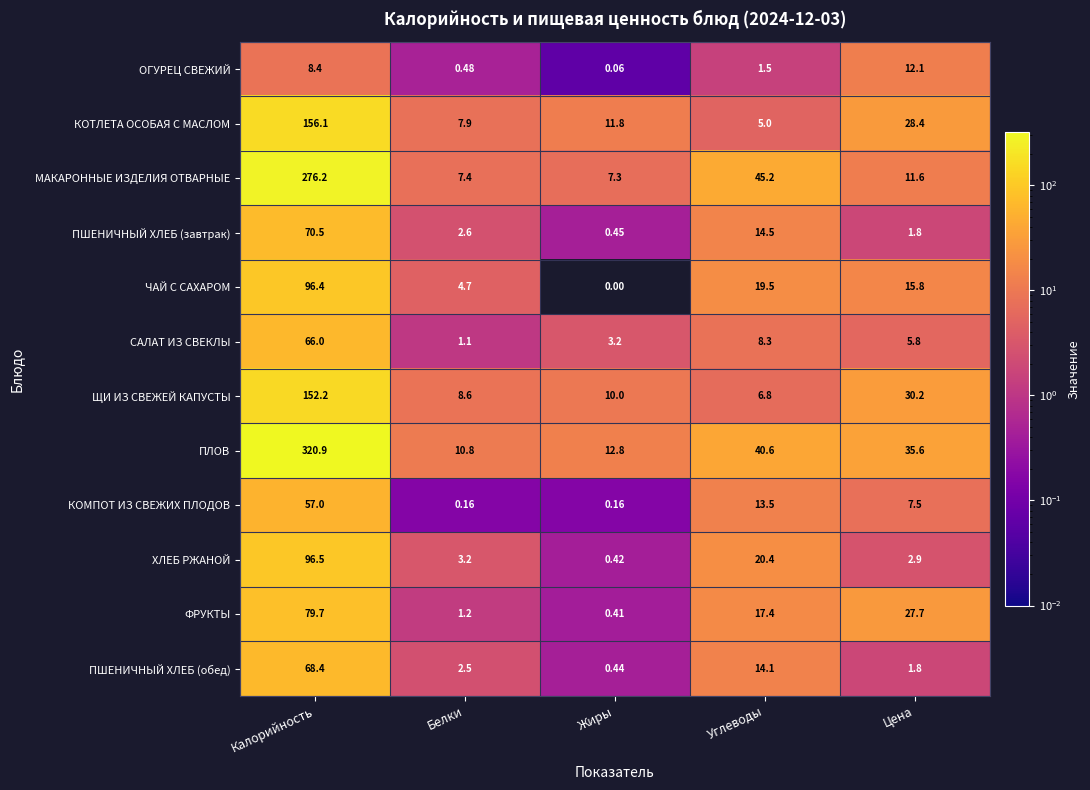

At how many categories does at least one series exceed 295?

1